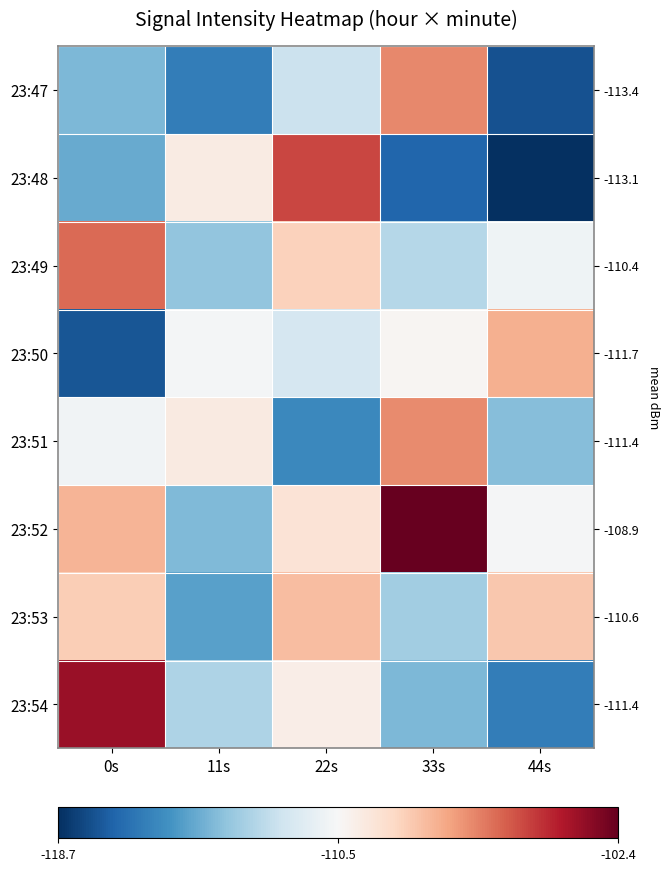

How many values in the 23:48 series exceed -114?

2